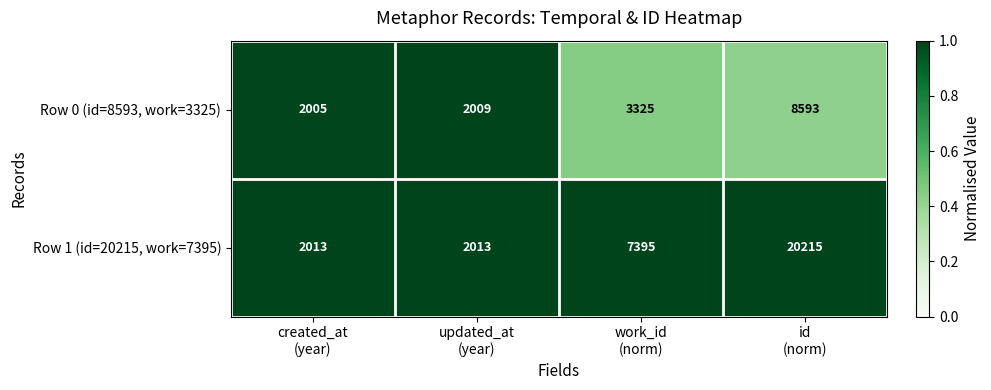

What is the total value across all series at updated_at
(year)?

4022